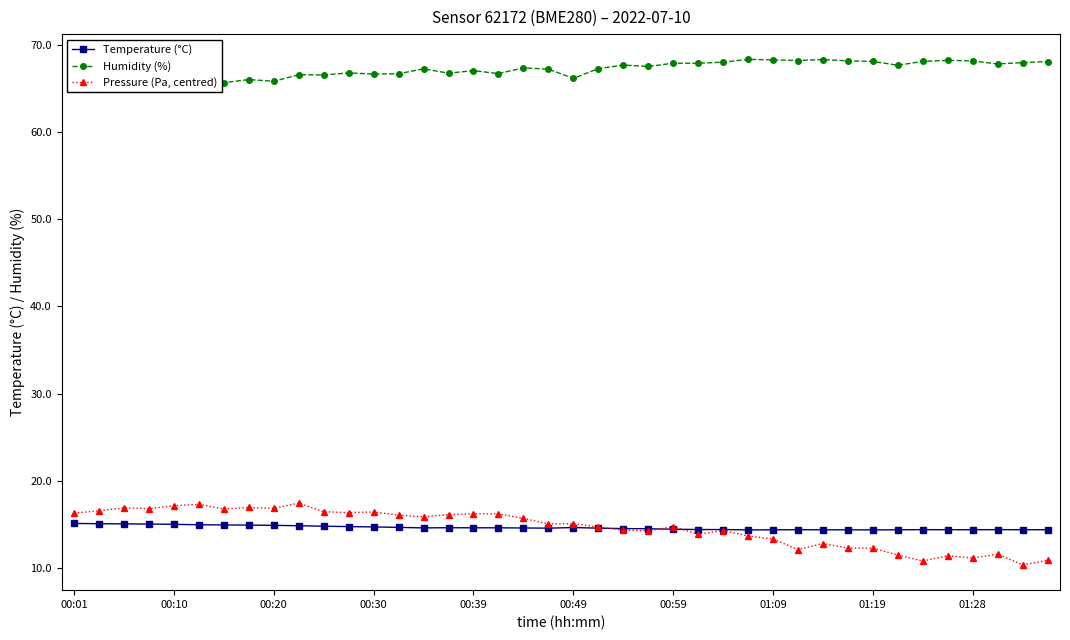

The value of Pressure (Pa, centred) at 17 is 16.2. True or false?

True